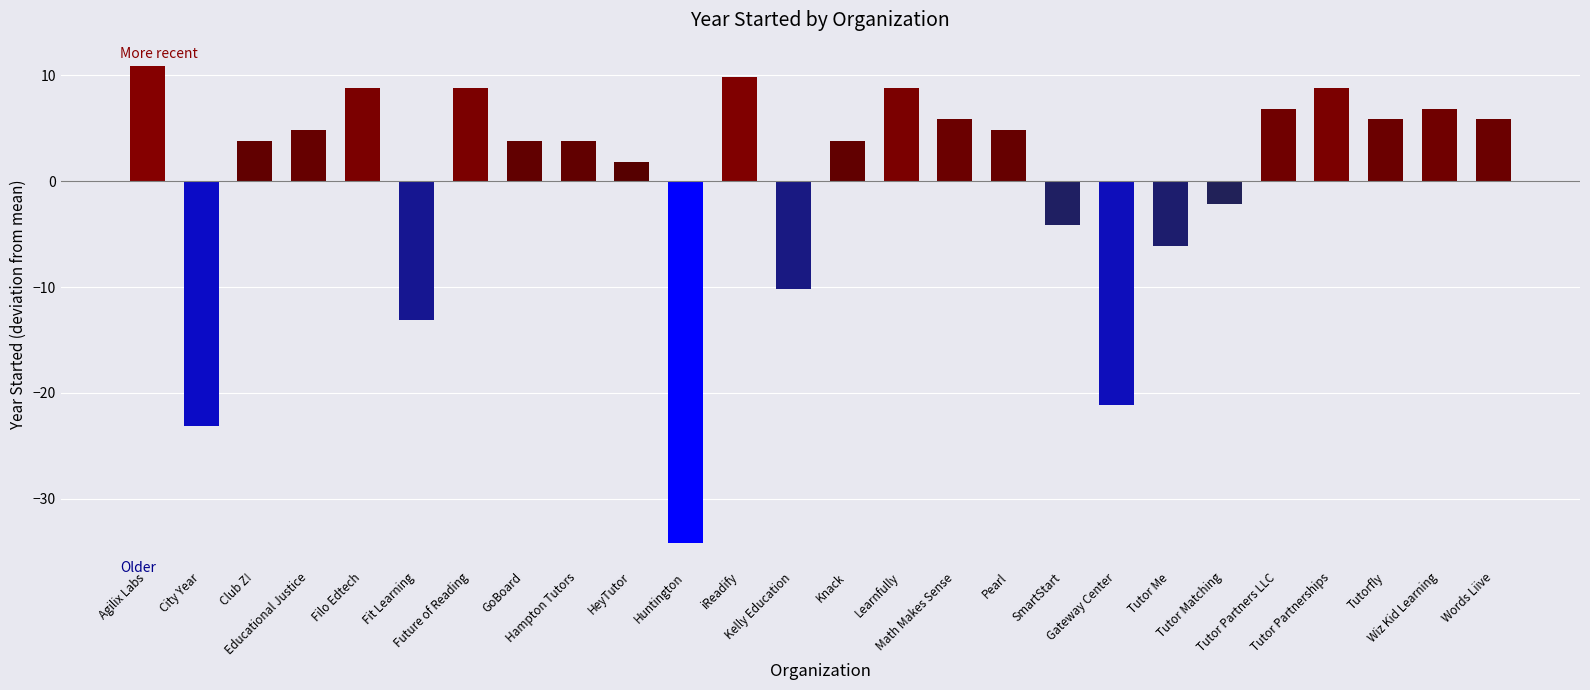

What is the sum of the values at Tutor Partners LLC and iReadify?

16.7